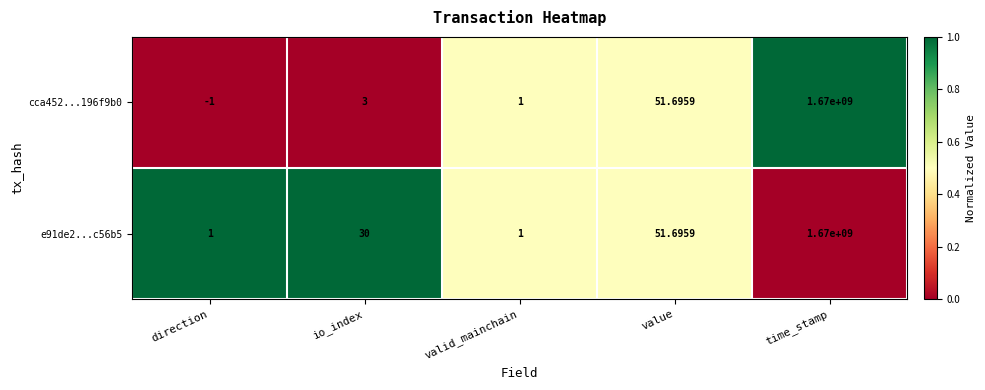

Which category has the highest value in the e91de2...c56b5 series?

time_stamp